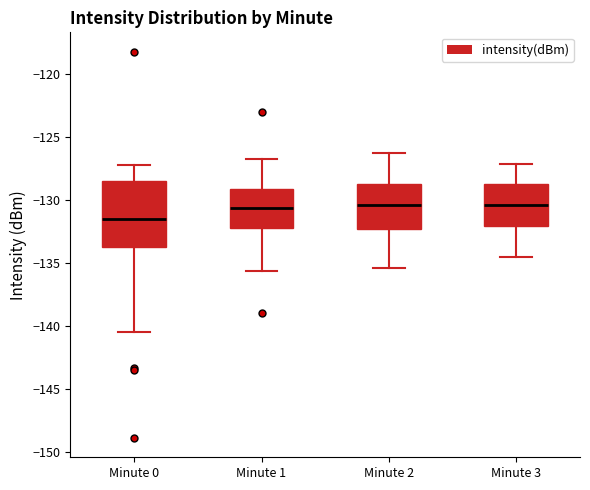

Reading left to right, transcribe this box plot: for each box, give where its median line is, the range the box spans, and where its two whiskers end, as read against the y-axis. The values are not printed on the chart, so give them approximately, as read against the axis.

Minute 0: median -131.5, box -133.5 to -128.5, whiskers -140.5 to -127.5
Minute 1: median -130.5, box -132.5 to -129.0, whiskers -135.5 to -127.0
Minute 2: median -130.5, box -132.5 to -128.5, whiskers -135.5 to -126.5
Minute 3: median -130.5, box -132.0 to -128.5, whiskers -134.5 to -127.0